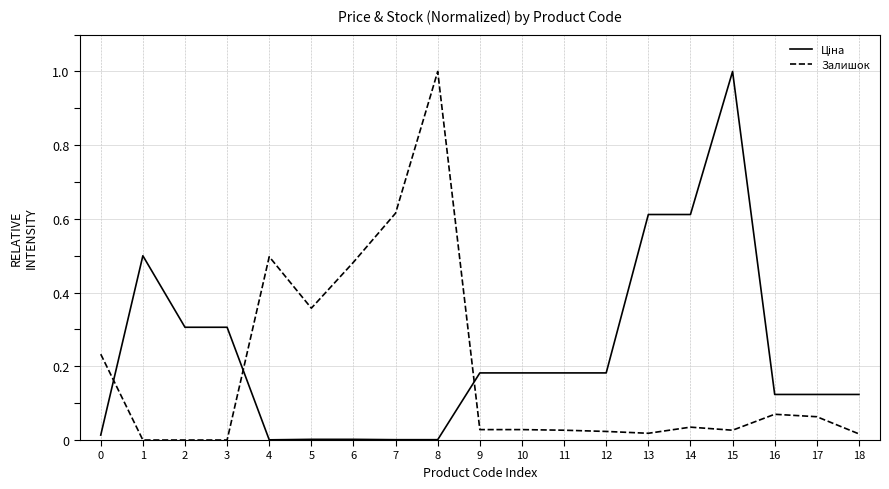

Count the number of categories in the chart.

19